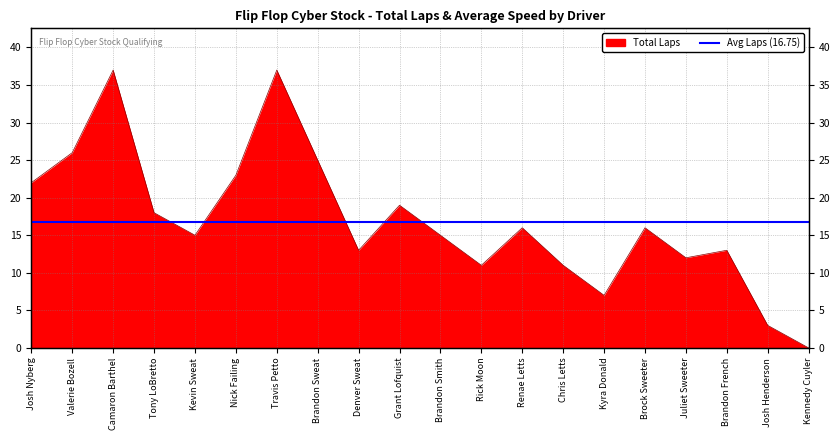

Rank the categories by value from highest to lowest.

Camaron Barthel, Travis Petto, Valerie Bozell, Brandon Sweat, Nick Failing, Josh Nyberg, Grant Lofquist, Tony LoBretto, Renae Letts, Brock Sweeter, Kevin Sweat, Brandon Smith, Denver Sweat, Brandon French, Juliet Sweeter, Rick Moon, Chris Letts, Kyra Donald, Josh Henderson, Kennedy Cuyler